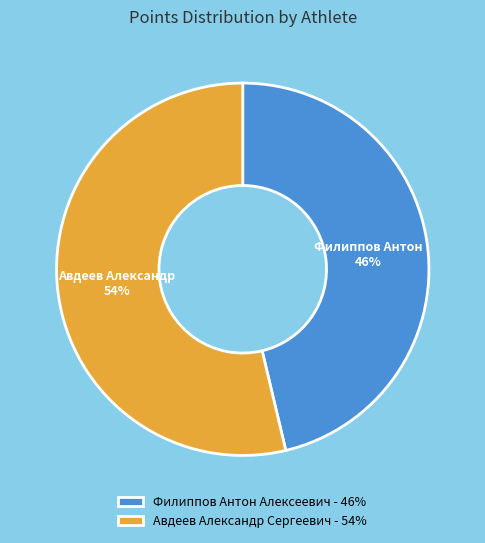

How many segments does this pie chart have?

2